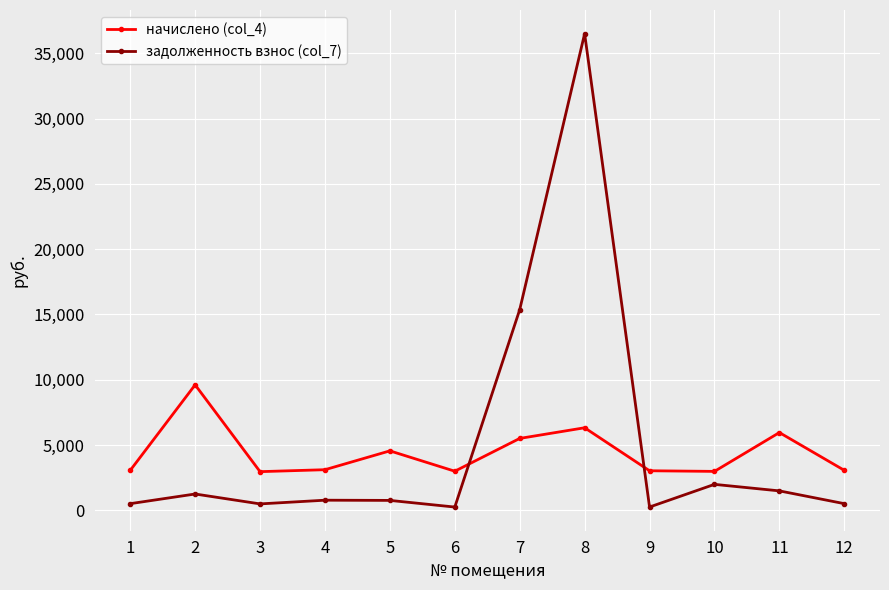

What is the average value of the начислено (col_4) series?

4427.1